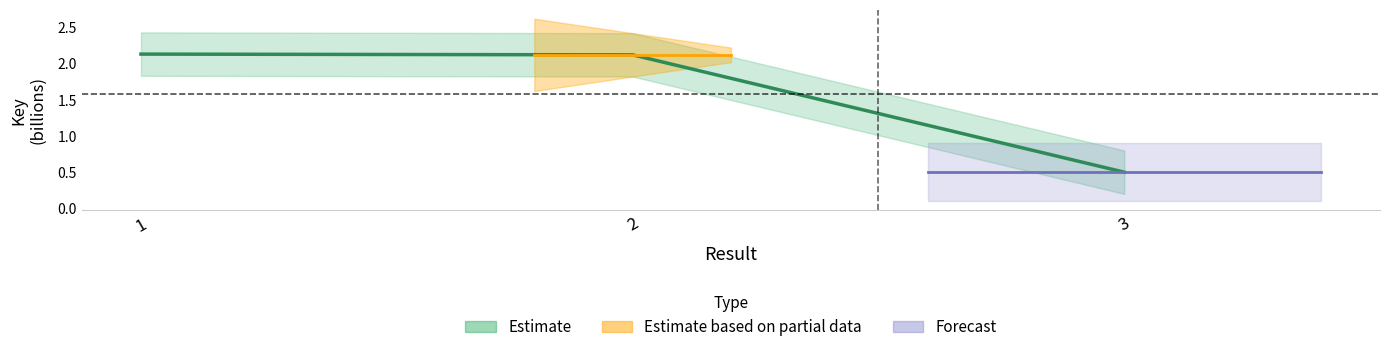

List the labels in order of value, largest first.

1, 2, 3